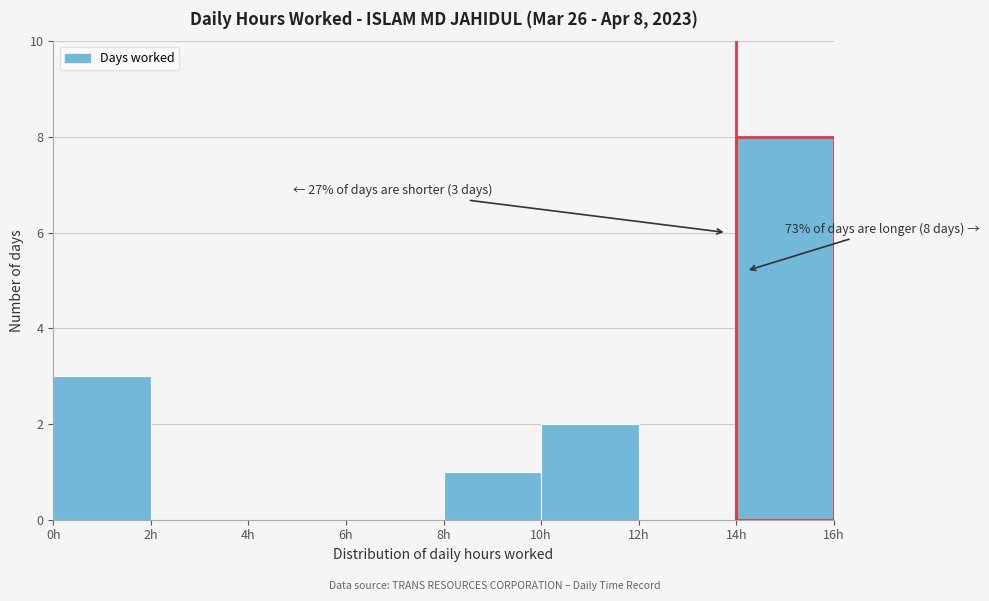

Which range on the x-axis has the tallest bar?

14 to 16